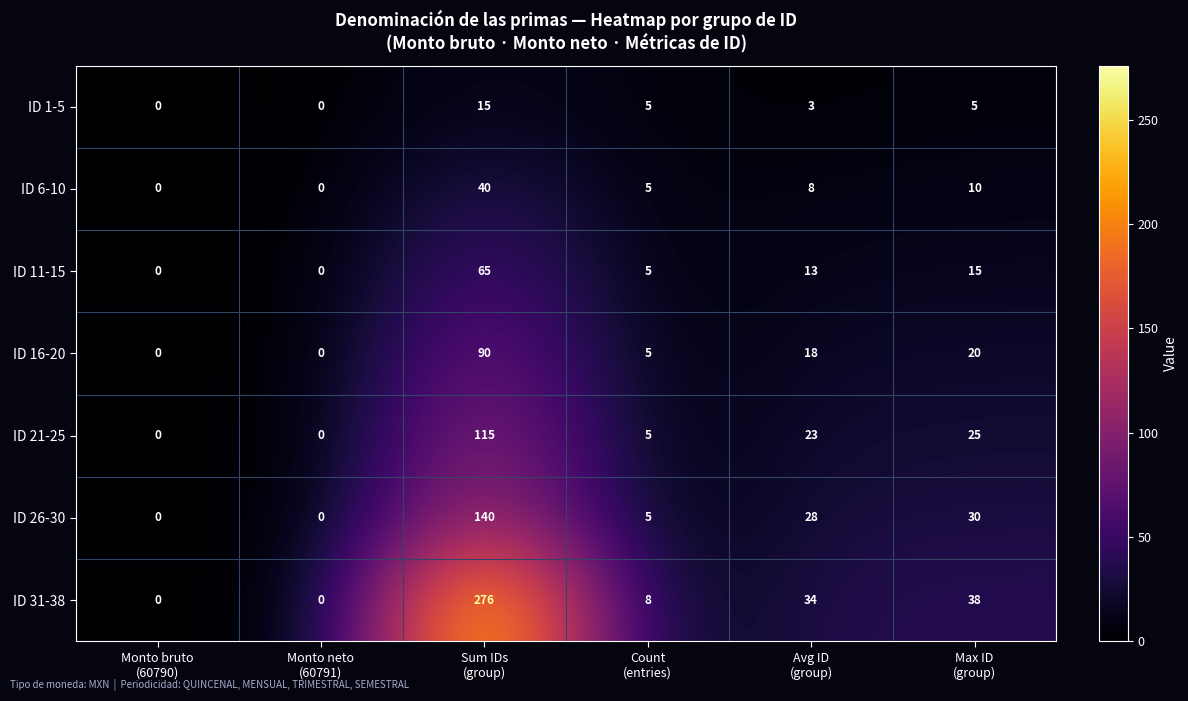

What is the difference between the maximum and minimum values in the ID 6-10 series?

40